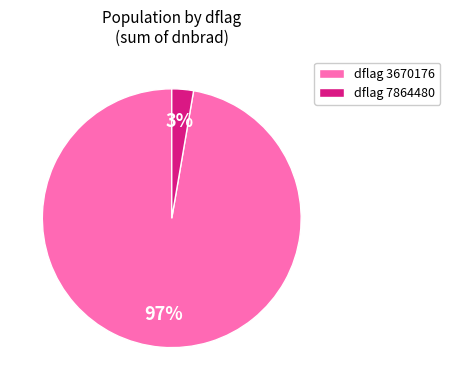

Which category has the biggest portion of the pie?

dflag 3670176